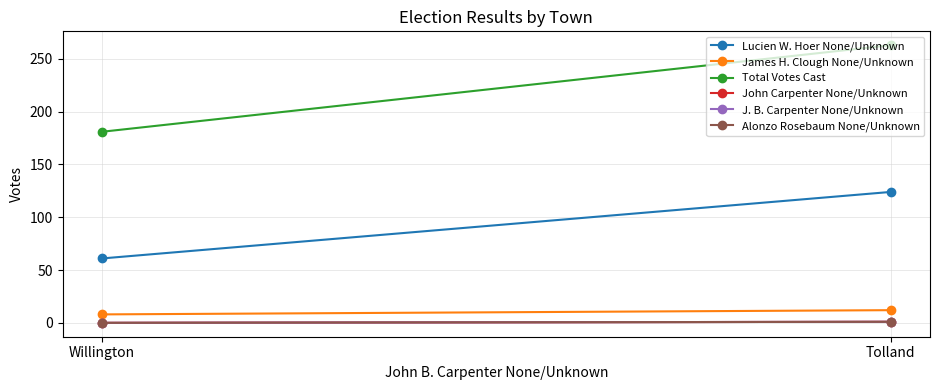

Which series changed the most between Tolland and Willington?

Total Votes Cast